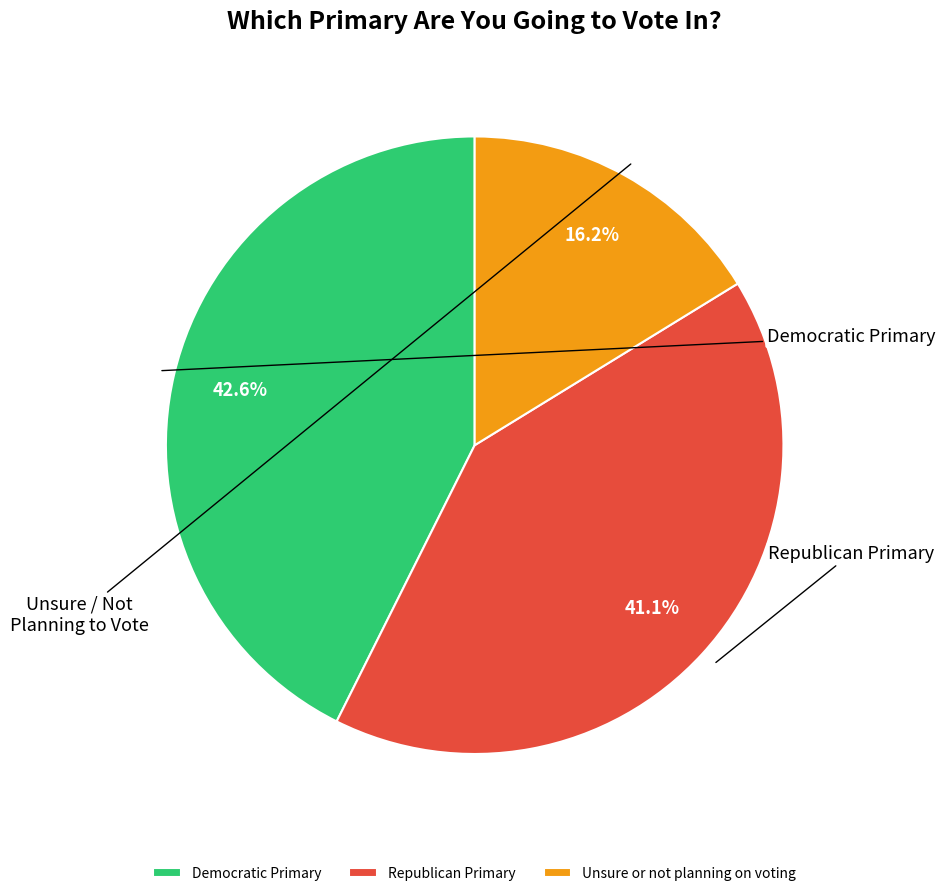

Count the number of slices in the pie.

3